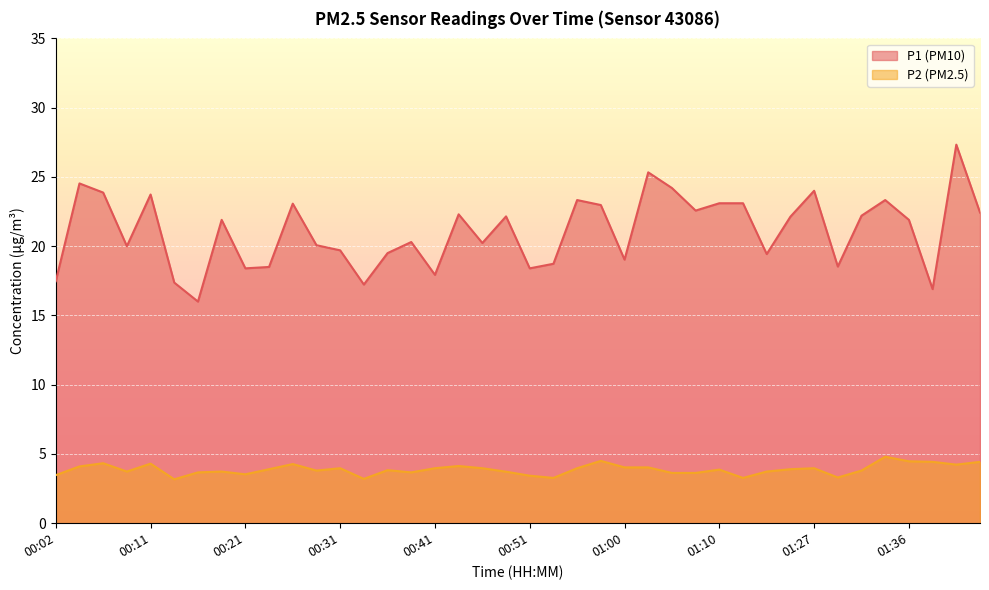

What is the value of the P2 point at the 40th from the left?

4.4